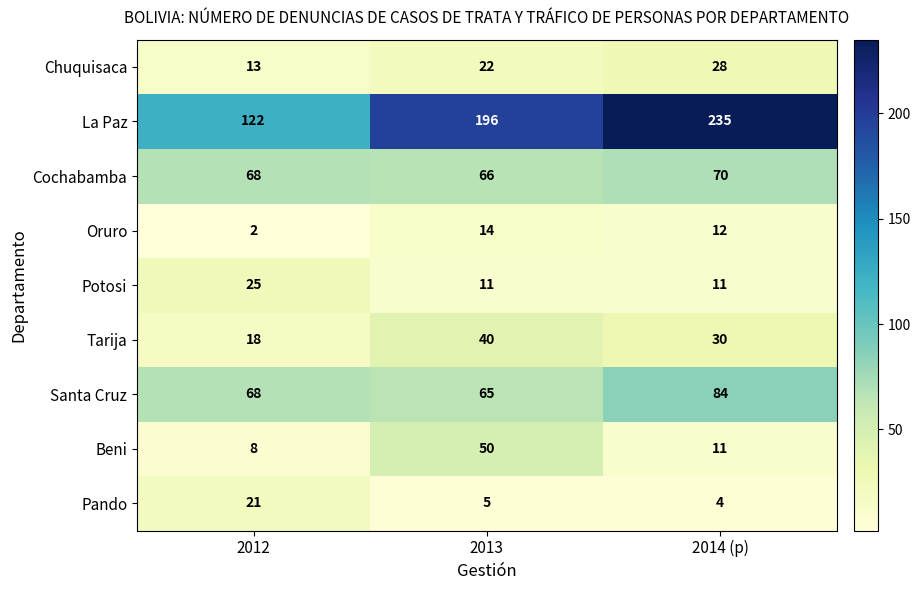

What is the total value across all series at 2013?

469